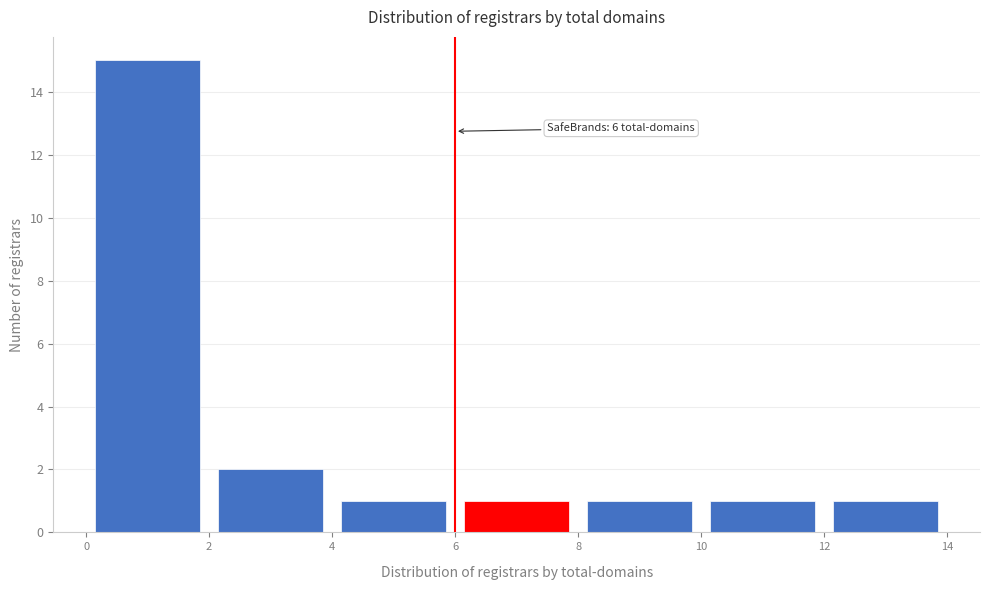

Over which range of the x-axis is the bar tallest?

0 to 2